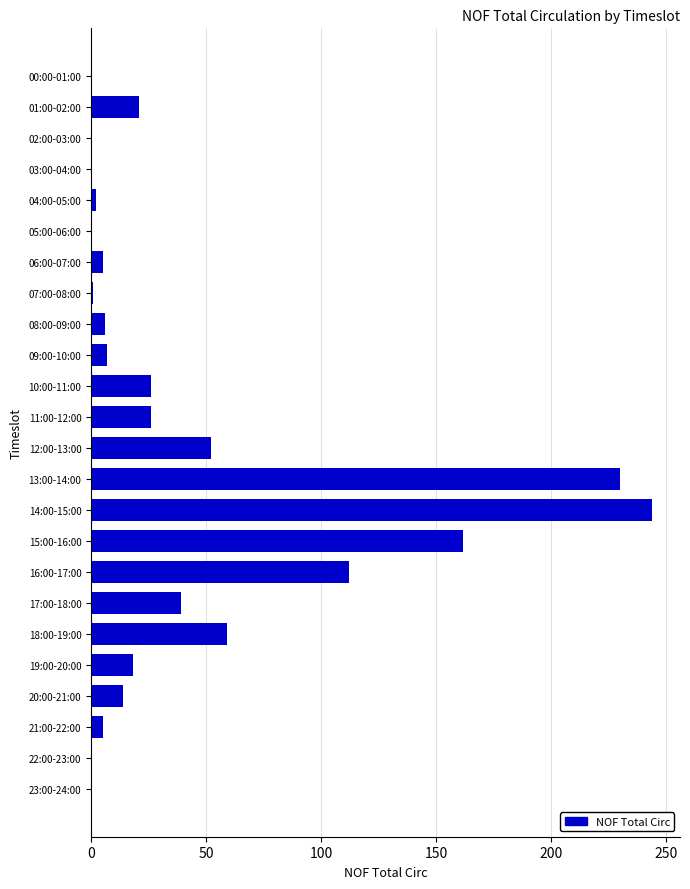

What is the greatest value displayed?

244